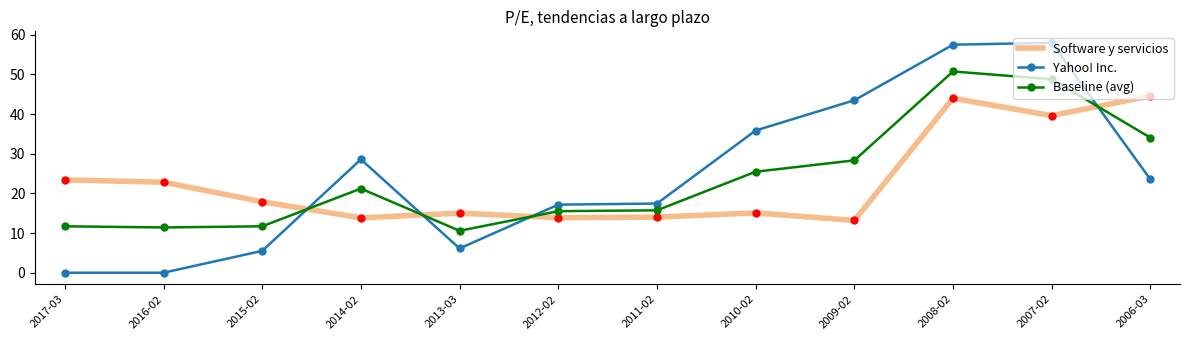

Rank the series at 2017-03 from highest to lowest value.

Software y servicios, Baseline (avg), Yahoo! Inc.